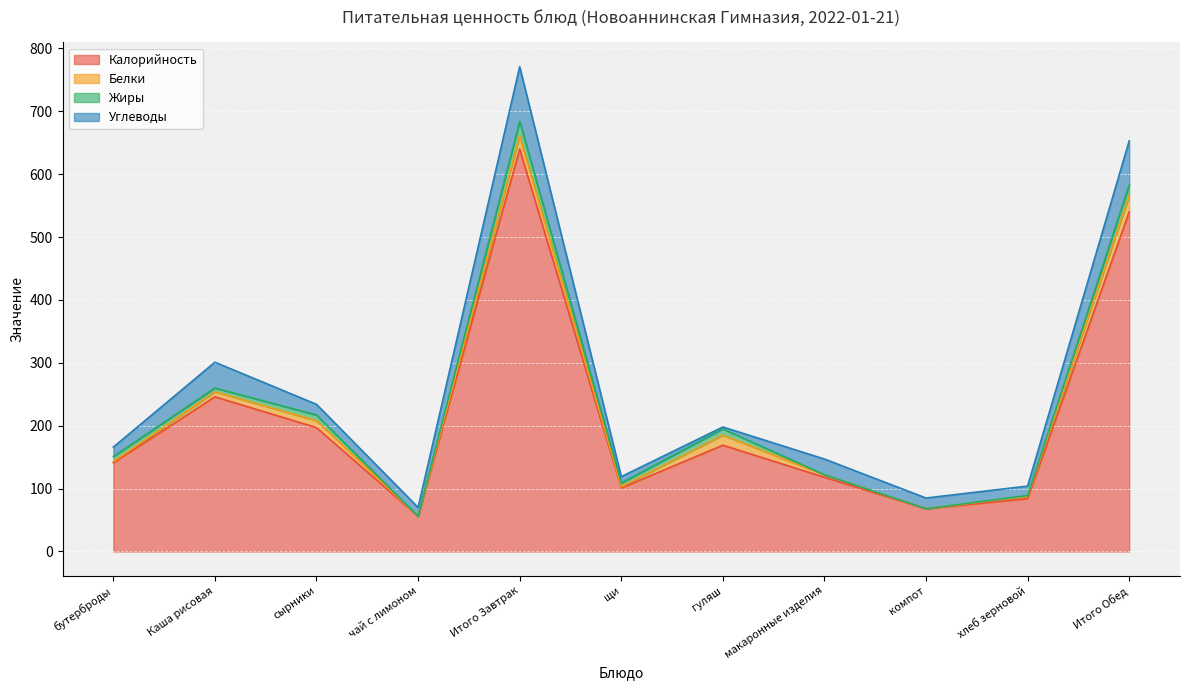

Which category has the lowest value across all series?

чай с лимоном